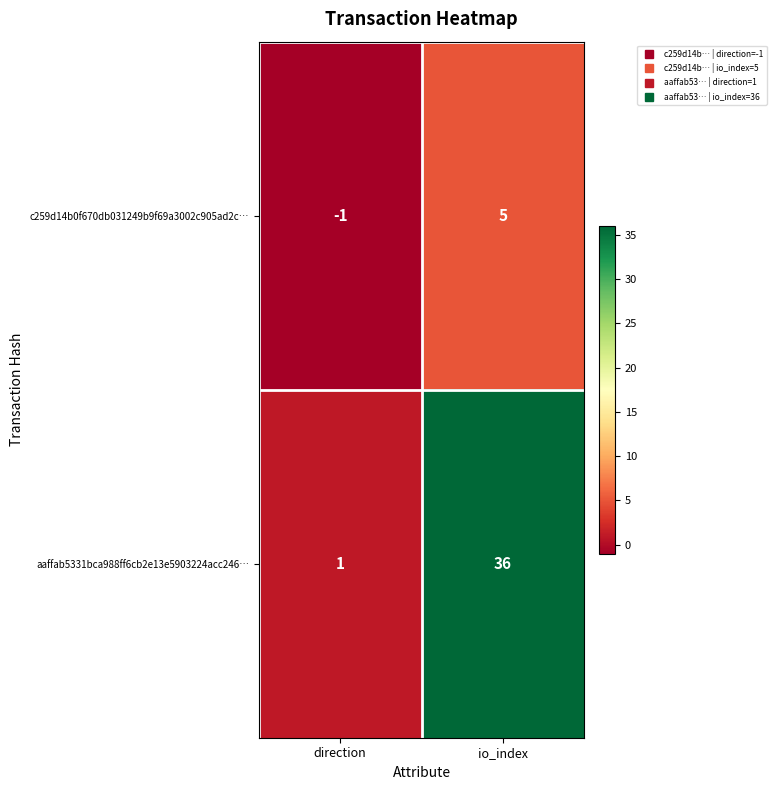

What is the difference between the maximum and minimum values in the aaffab5331bca988ff6cb2e13e5903224acc246… series?

35